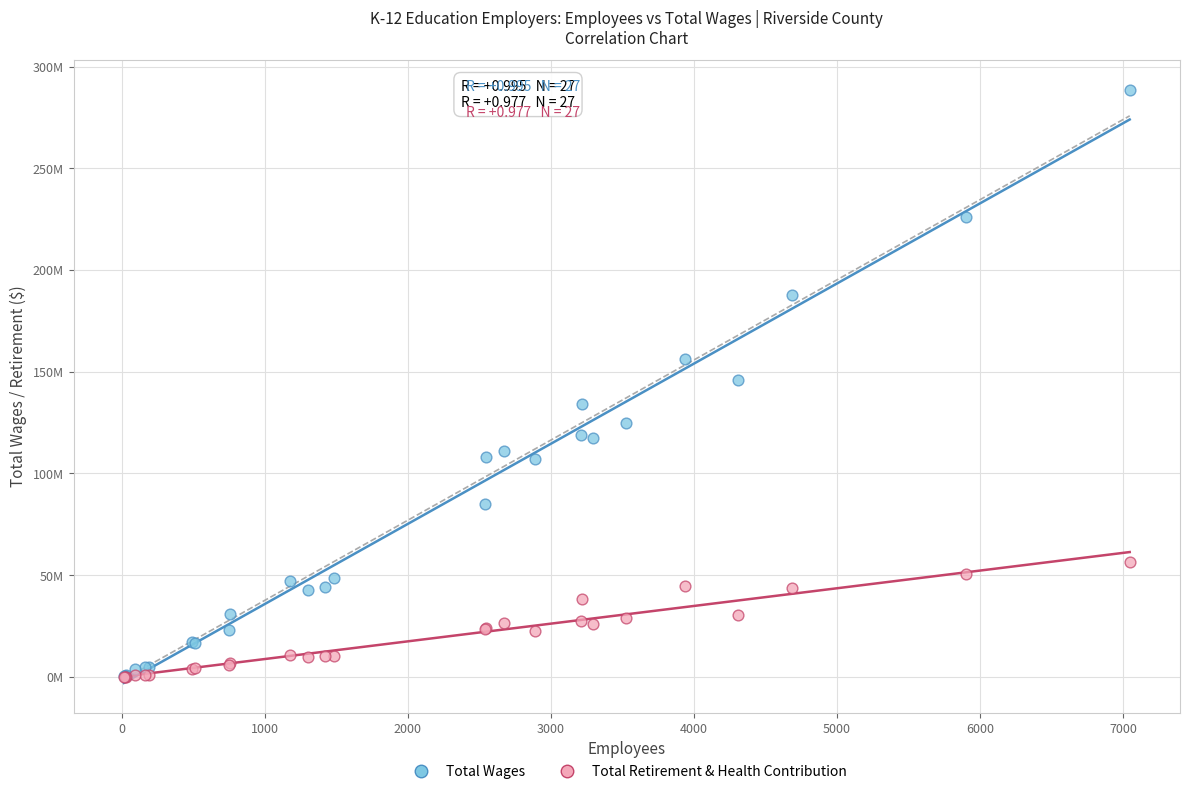

Which series reaches the maximum Y coordinate?

Total Wages